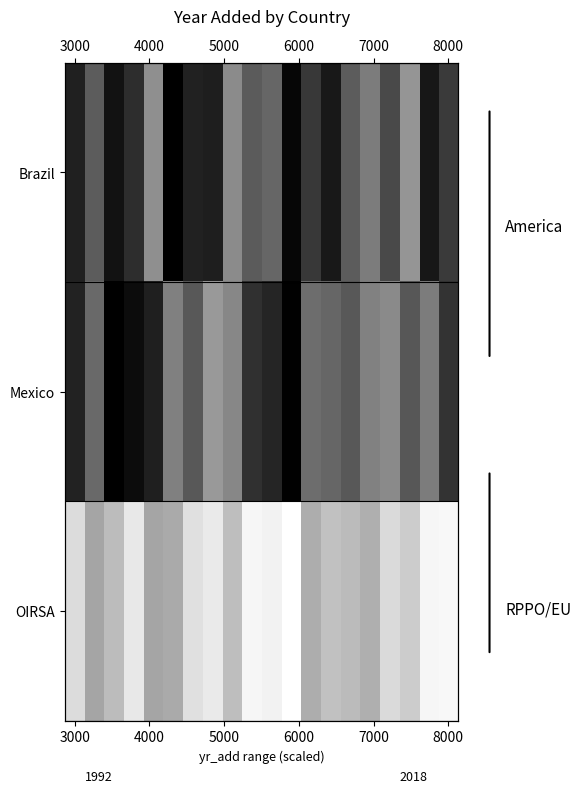

How many series are shown in this chart?

3